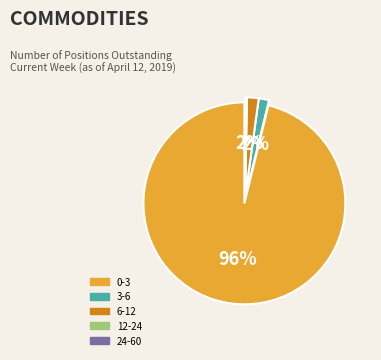

To the nearest percent, what is the average slice percentage?

20%